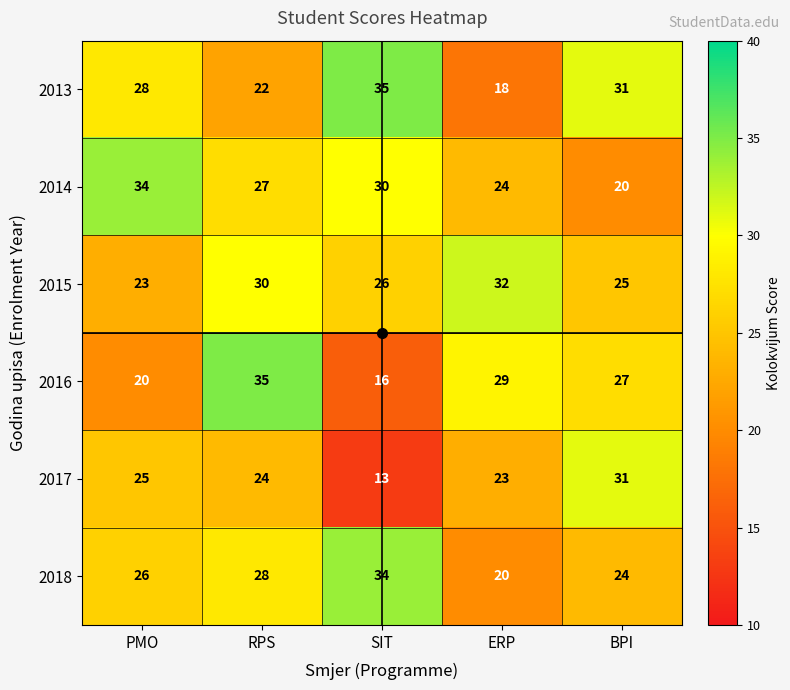

Count the 2018 values in the range 24 to 28.

3